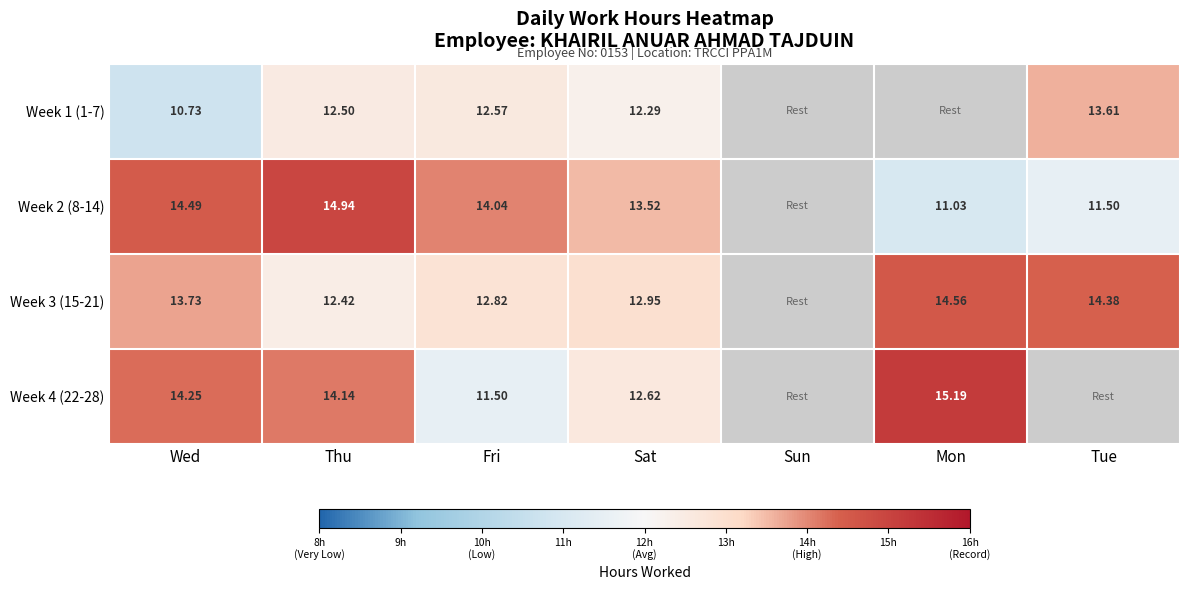

Which has a higher value, Fri or Mon?

Fri